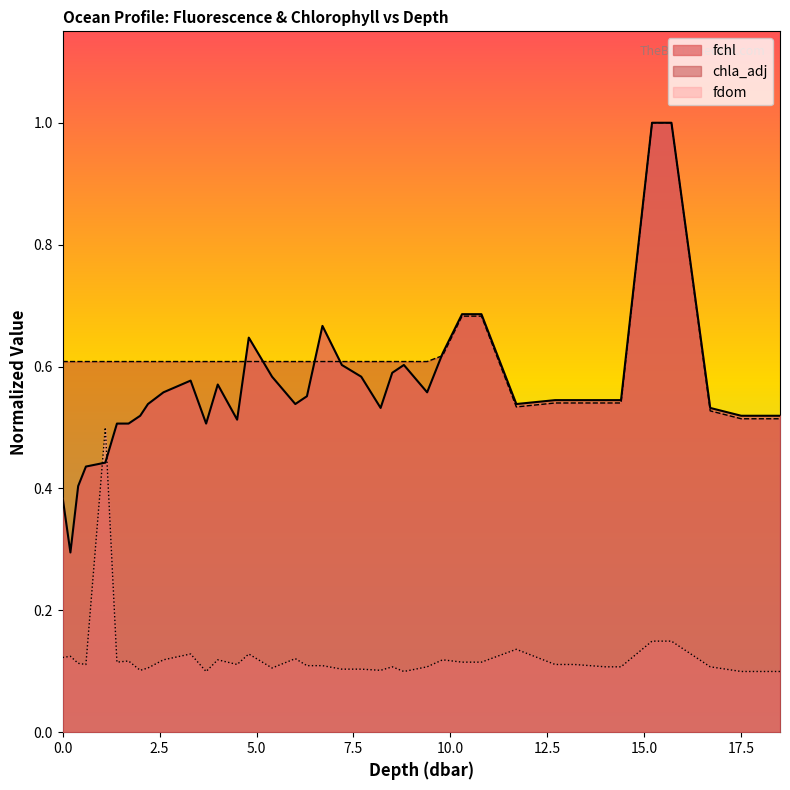

What is the minimum value for fchl?

0.3